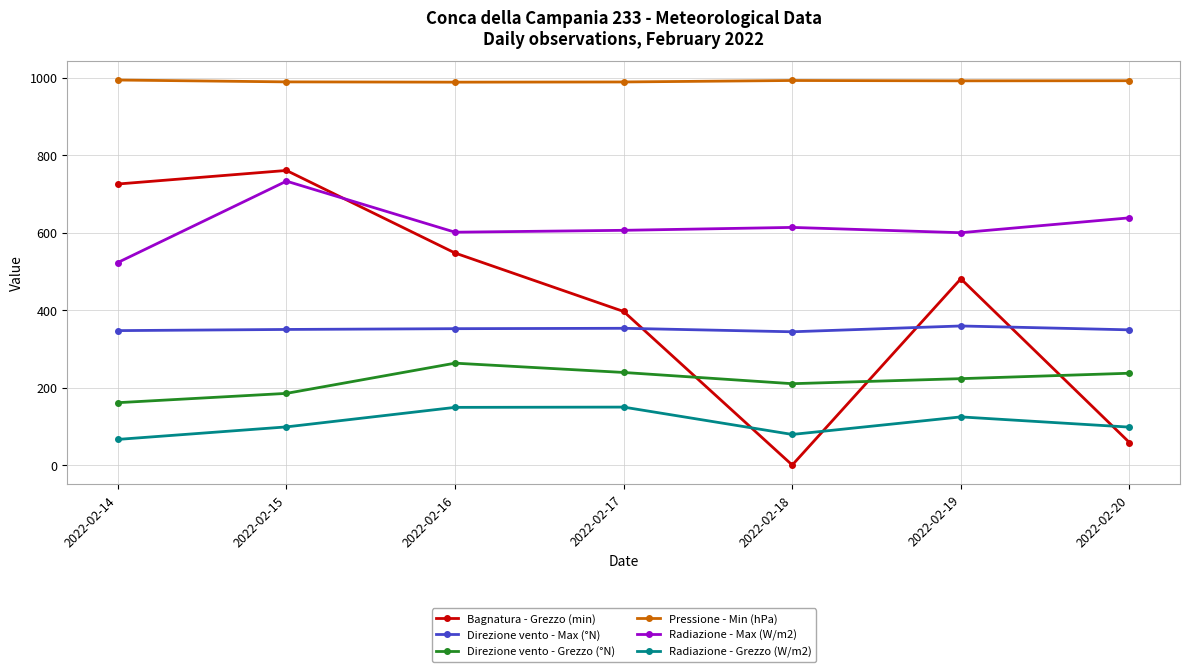

At which label does Pressione - Min (hPa) first exceed 991?

2022-02-14